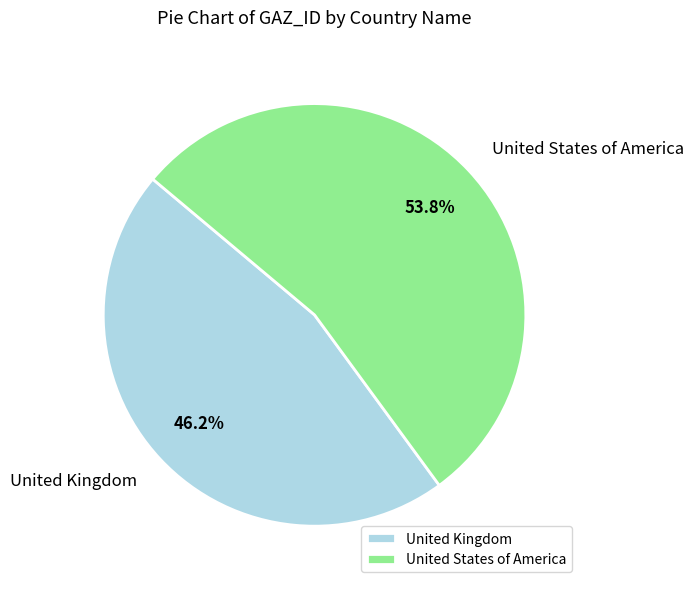

Approximately how many times larger is the value at United Kingdom compared to United States of America?

0.9